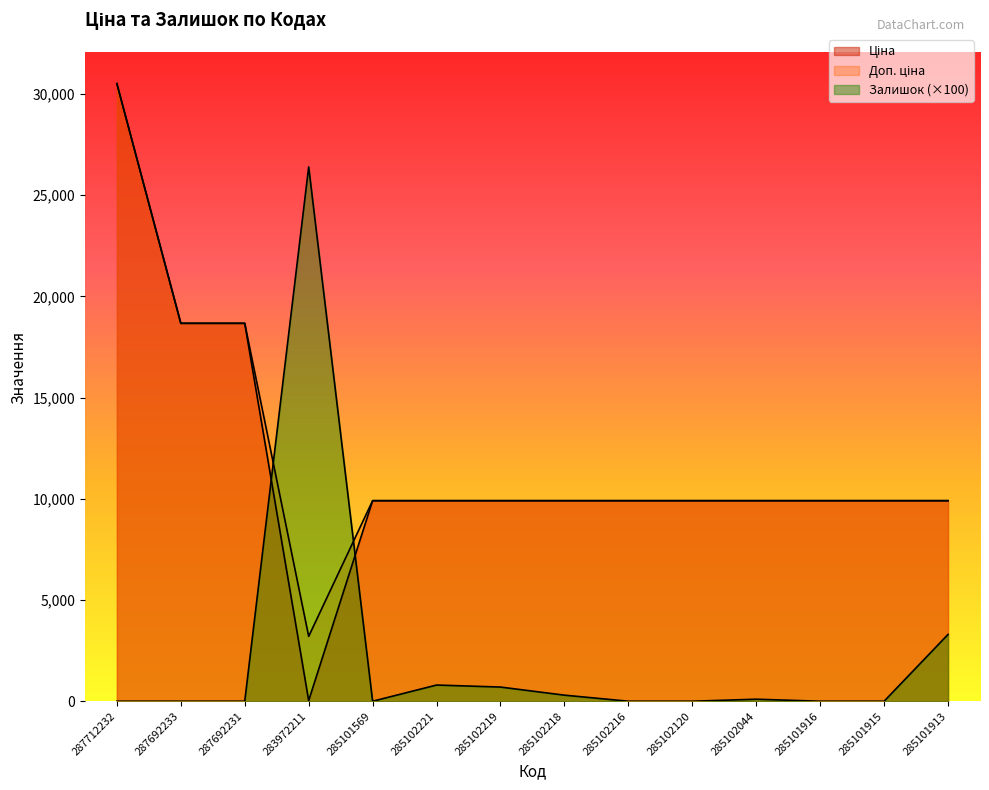

How many interior local valleys does the Доп. ціна series have?

1